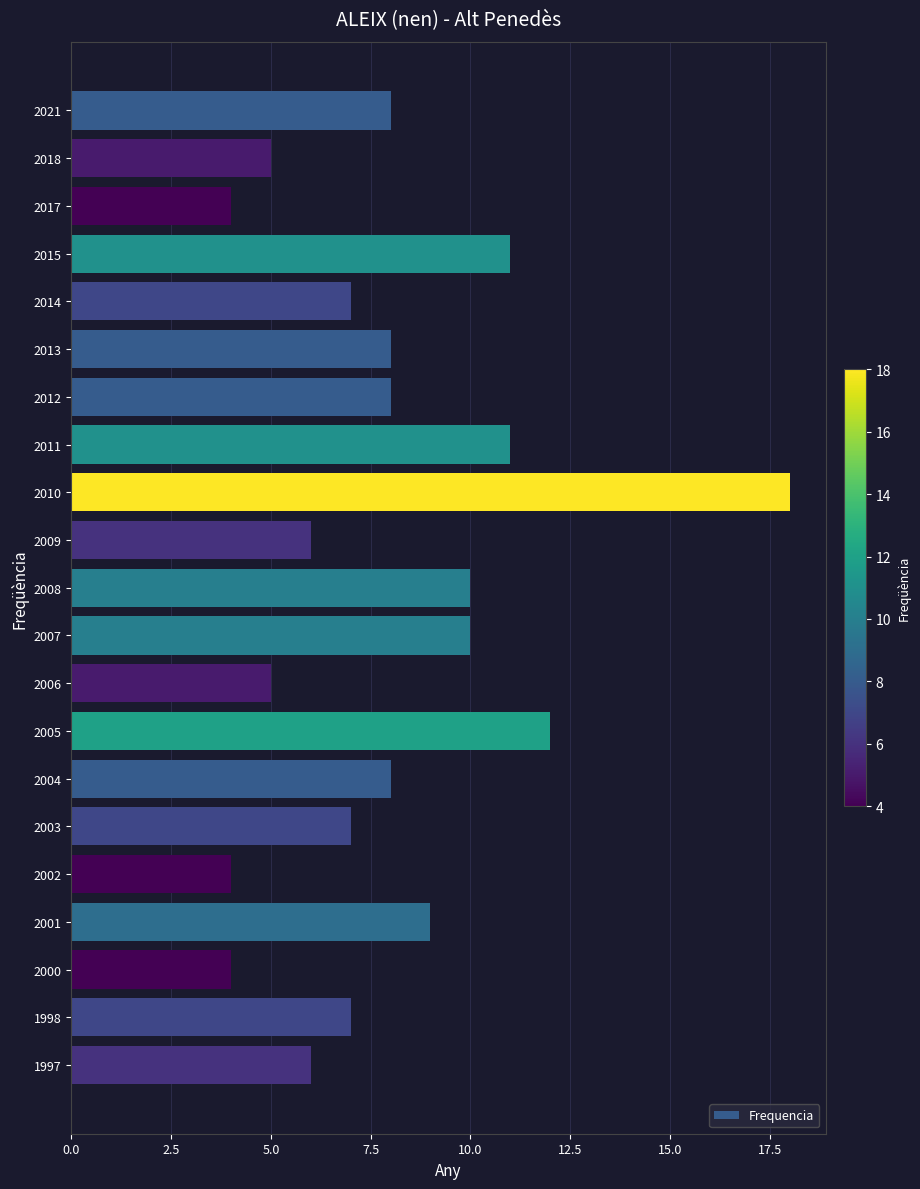

What is the value of the 14th bar from the top?

12